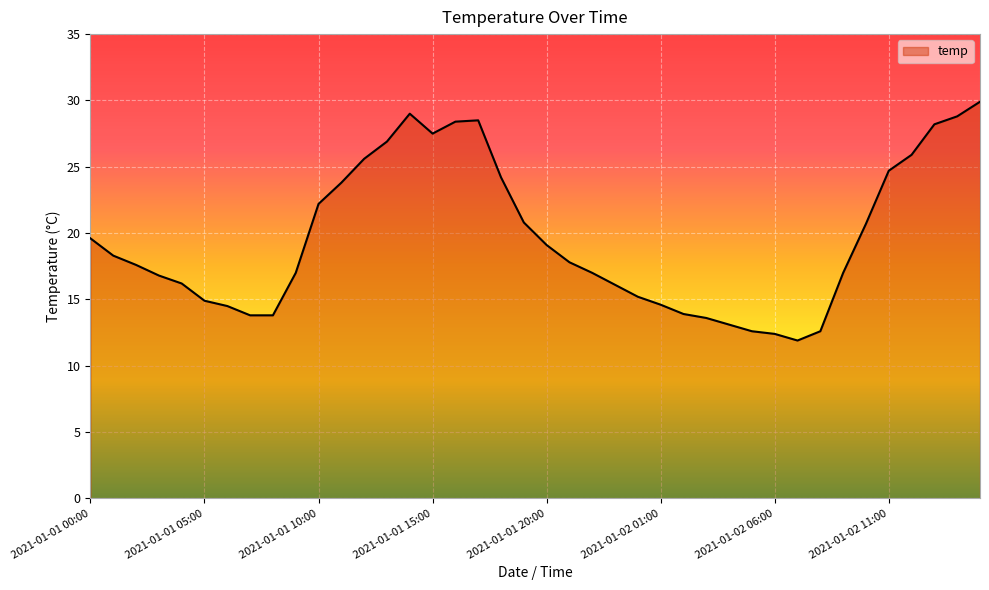

What is the minimum value shown in the chart?

11.9